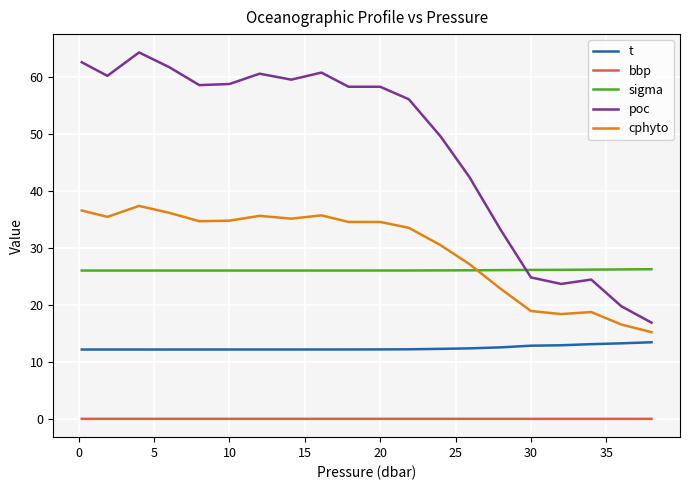

List the series in order of their peak value, lowest first.

bbp, t, sigma, cphyto, poc